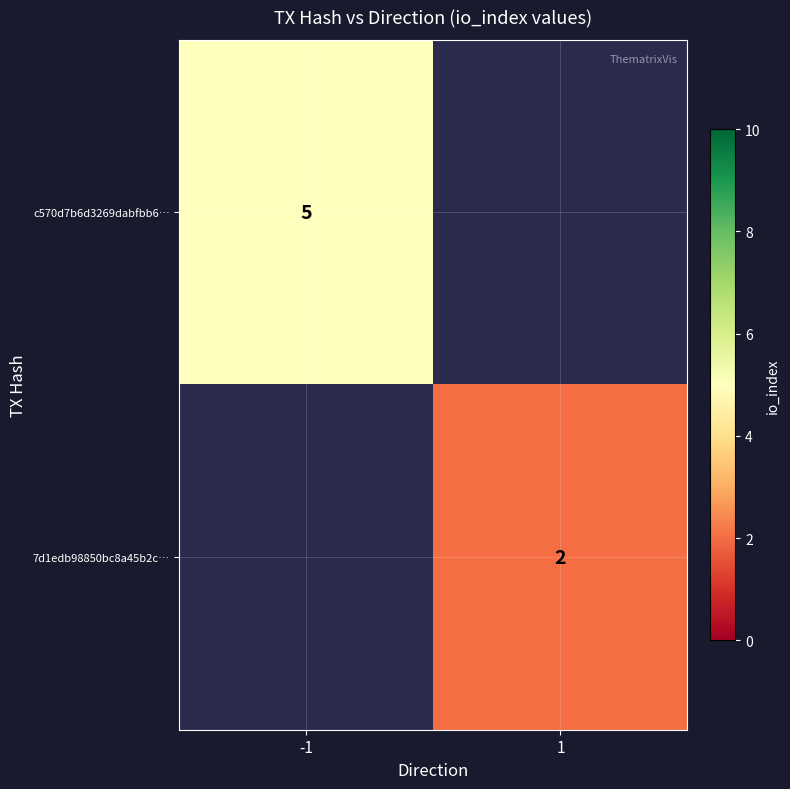

True or false: c570d7b6d3269dabfbb6… has a value of 2 at -1.

False